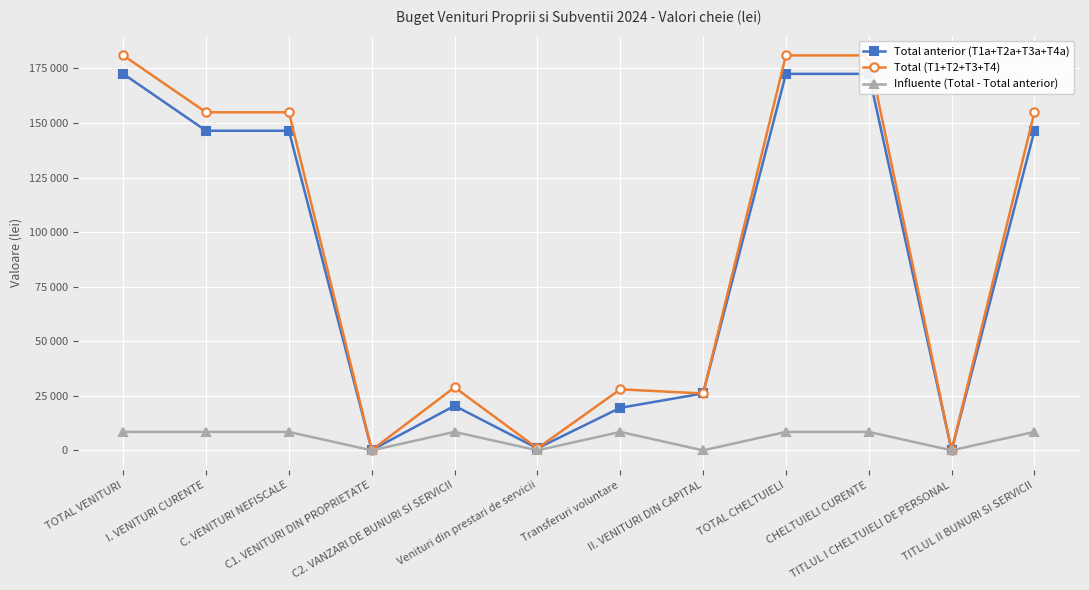

What is the difference between the highest and lowest values at I. VENITURI CURENTE?

146428